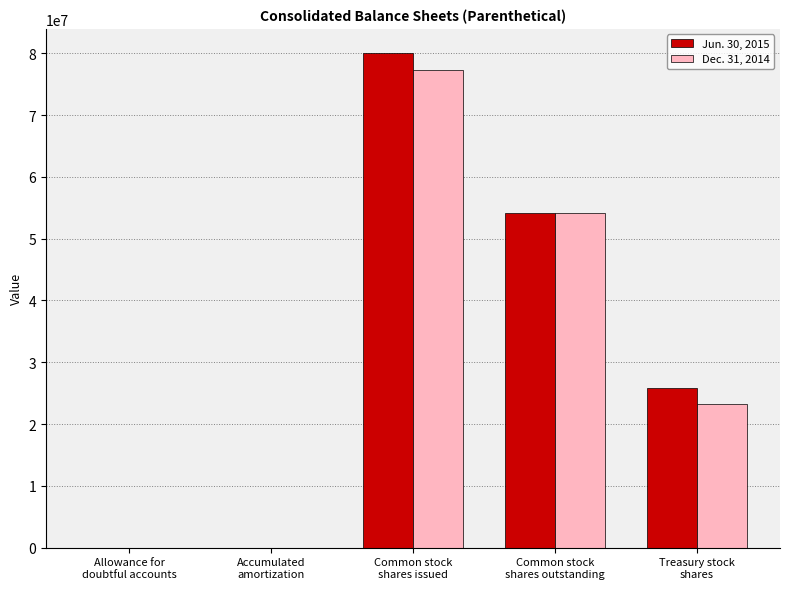

Which category has the highest value across all series?

Common stock
shares issued